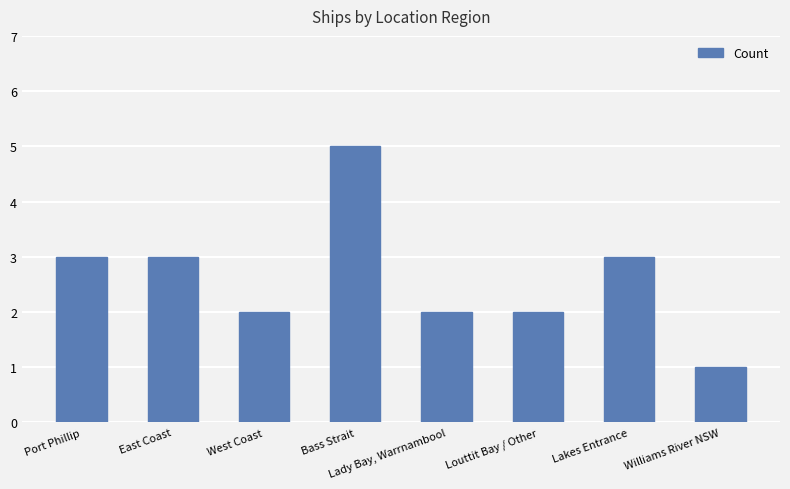

What is the smallest value displayed?

1